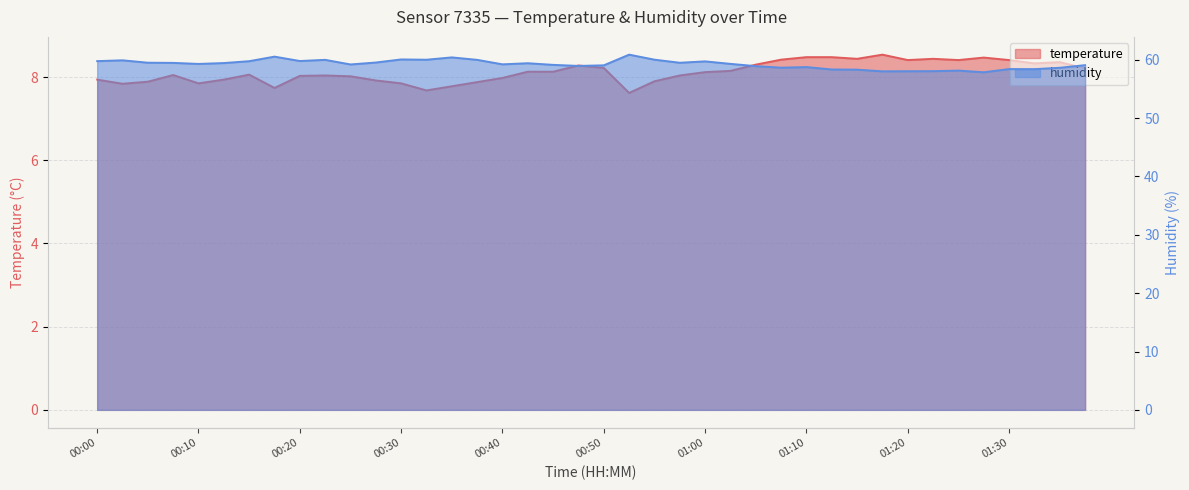

What are all the series names shown in the legend?

temperature, humidity